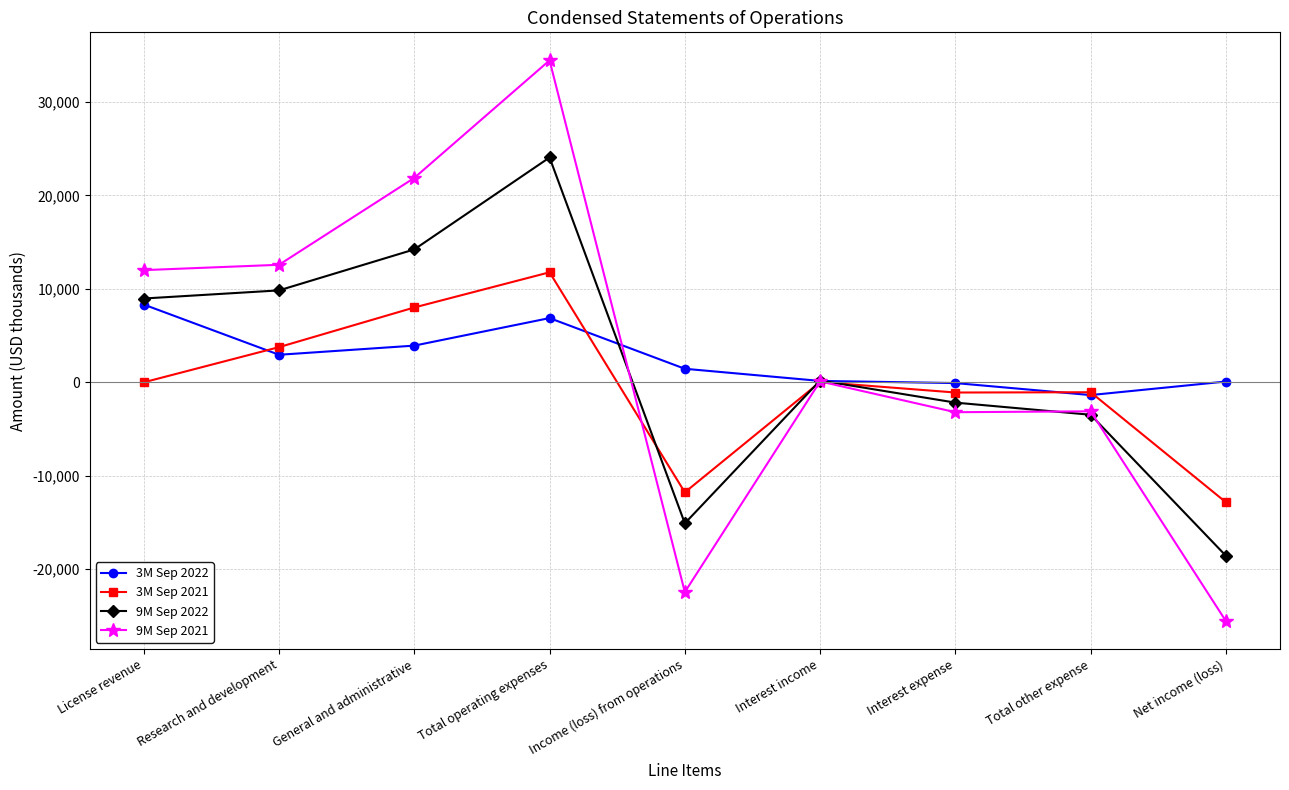

How many distinct data groups are displayed?

4